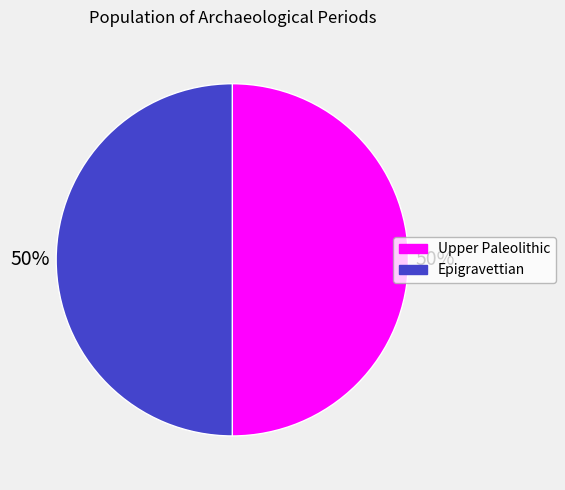

Do Upper Paleolithic and Epigravettian together represent more than half of the pie?

Yes